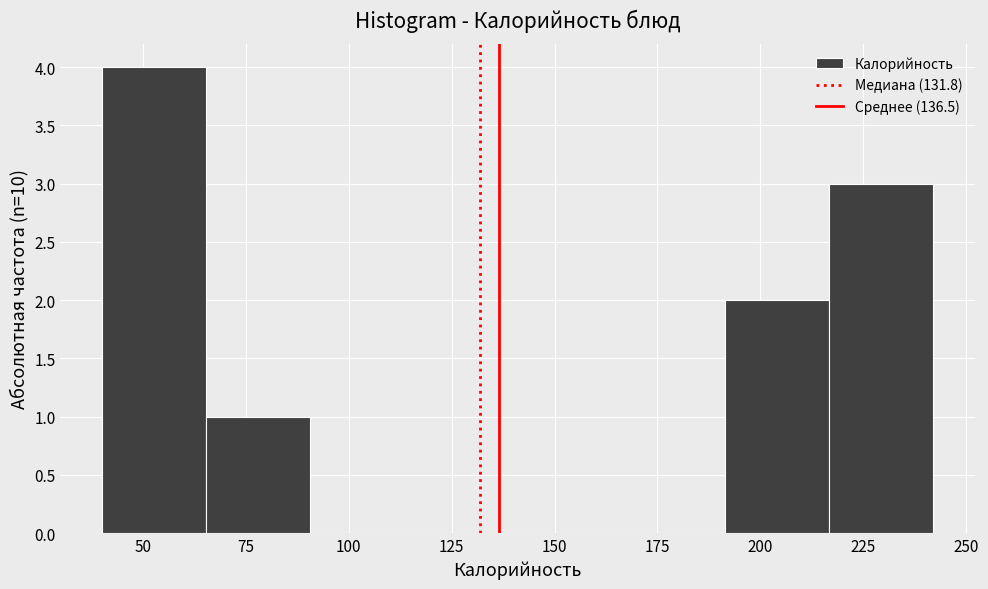

Which range on the x-axis has the tallest bar?

40 to 65